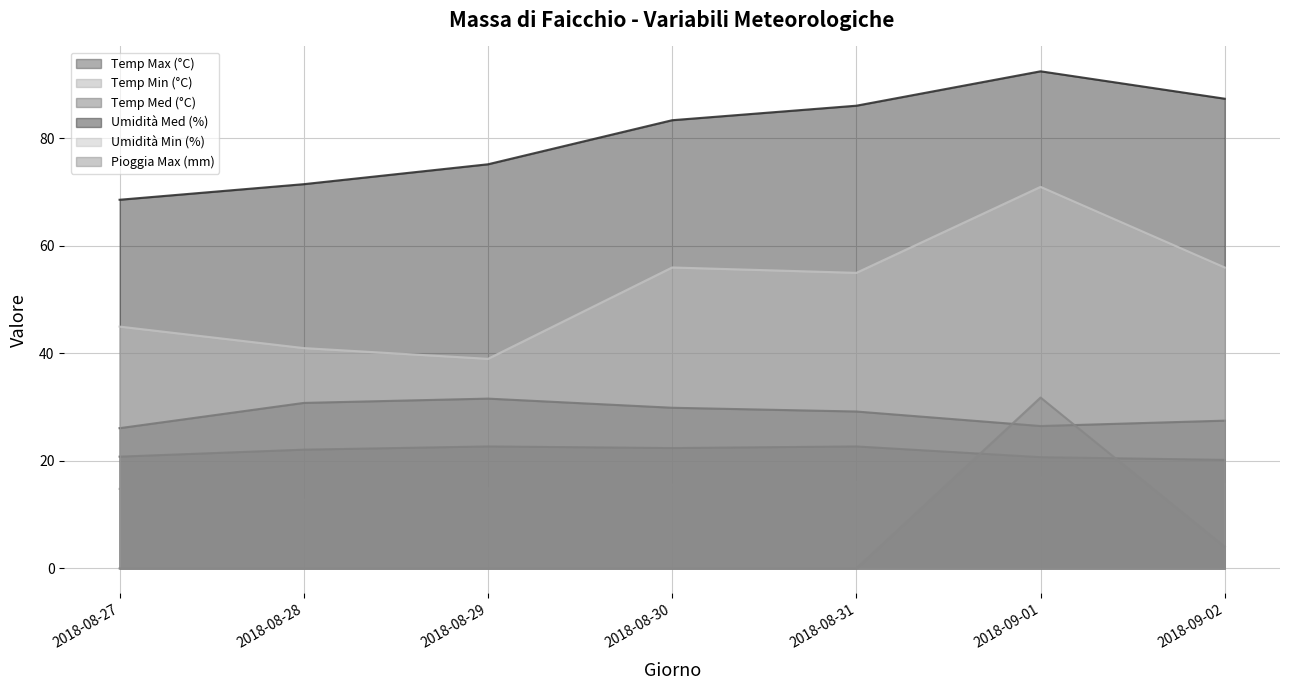

The Temp Med (°C) series shows 20.8 at 2018-08-27. True or false?

True